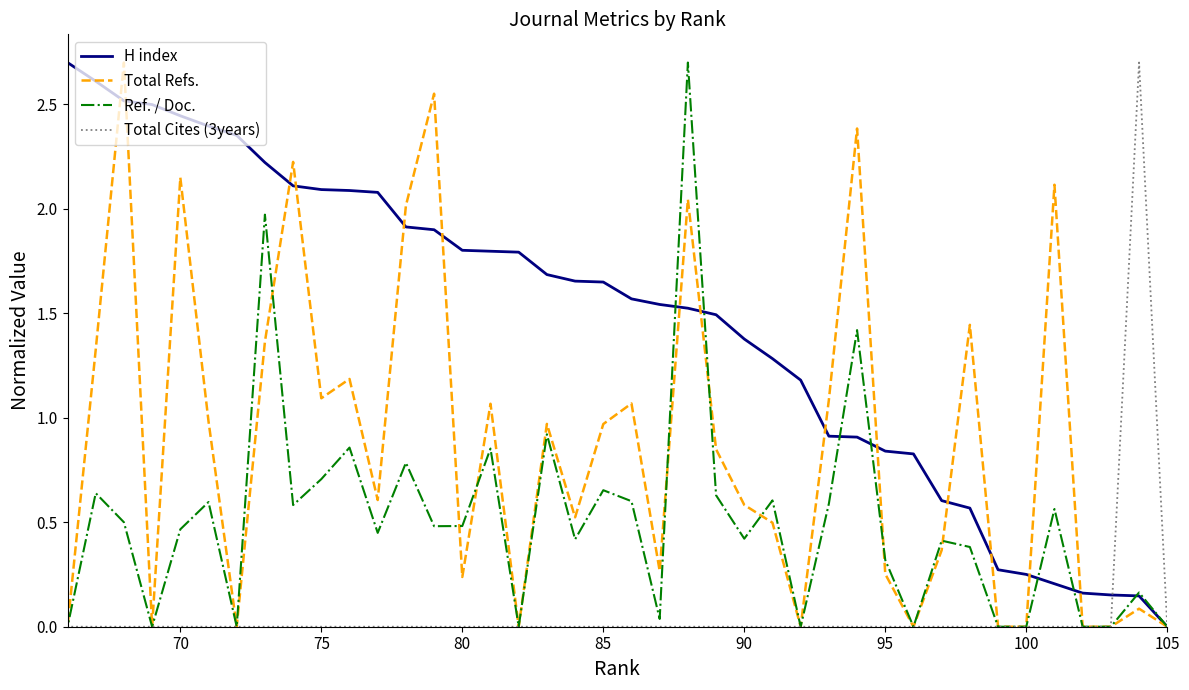

True or false: H index and Ref. / Doc. intersect in this chart.

True